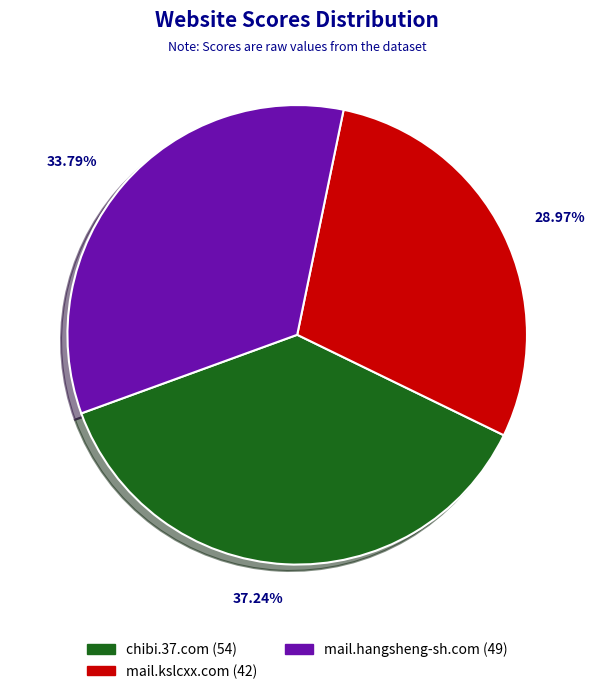

To the nearest percent, what percentage of the pie is chibi.37.com?

37%